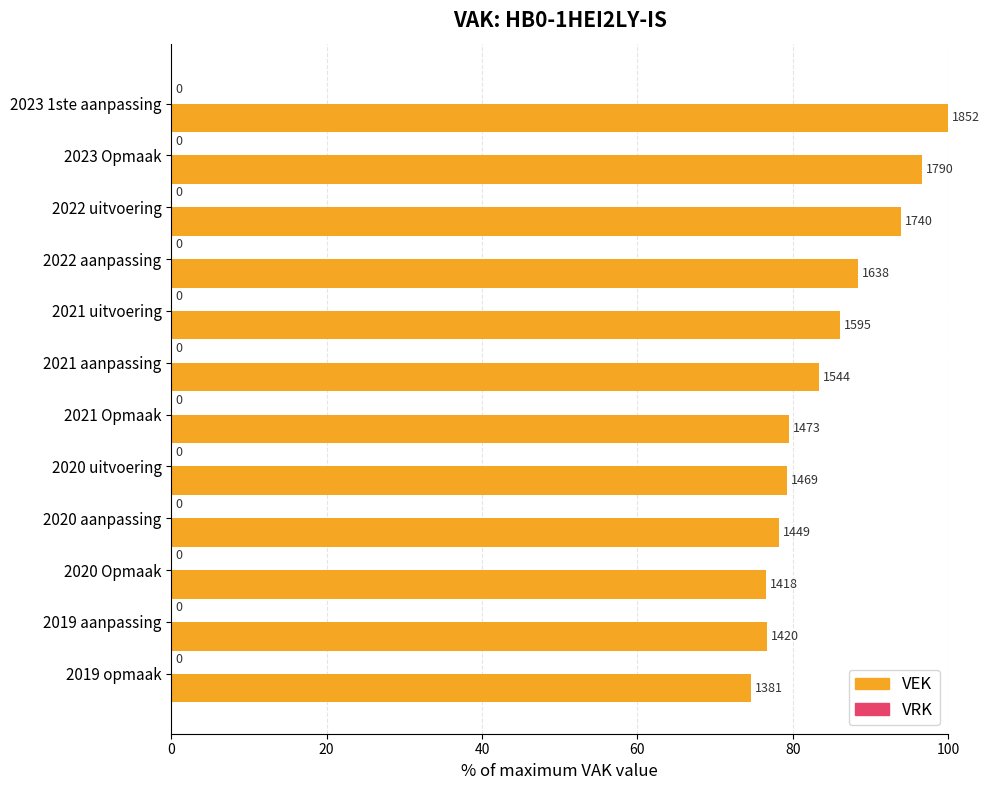

How many bars are there in total?

12